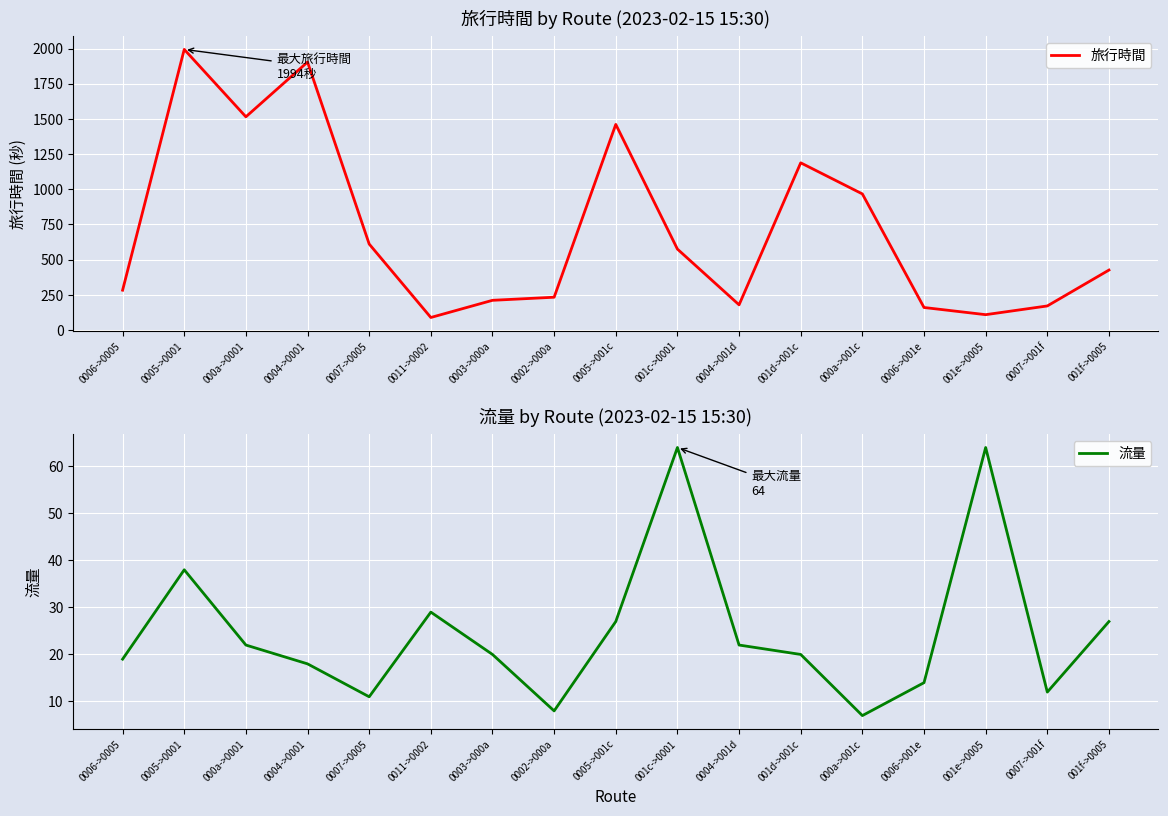

What is the spread (max minus min) of values at 001e->0005?

45